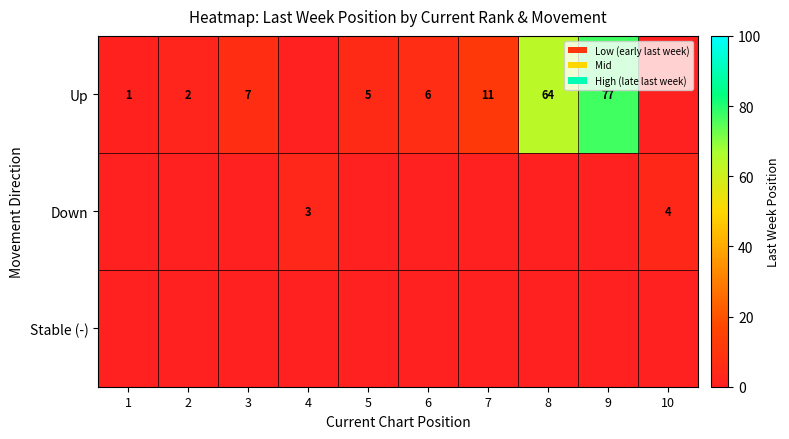

What is the sum of the Up values at 3 and 6?

13